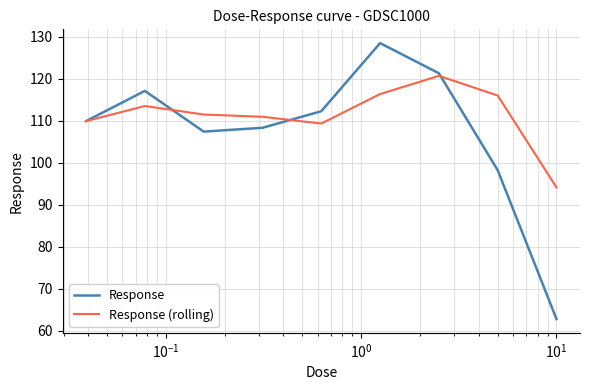

How many distinct data groups are displayed?

2